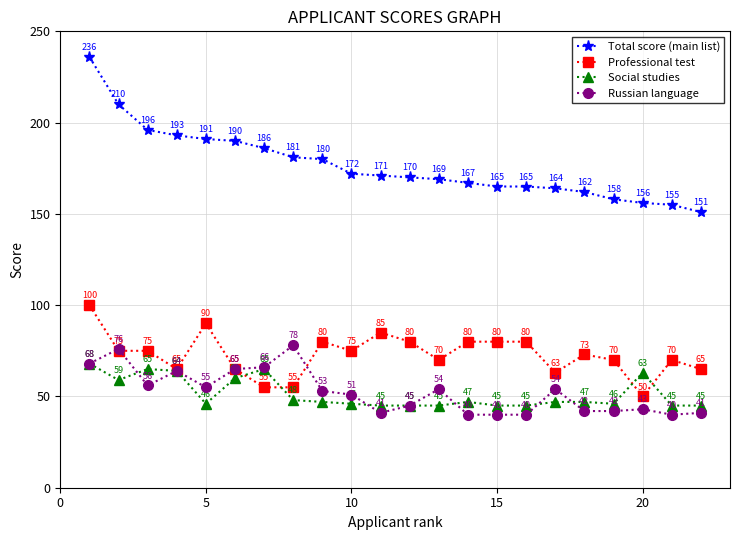

Which series has the largest total across all categories?

Total score (main list)